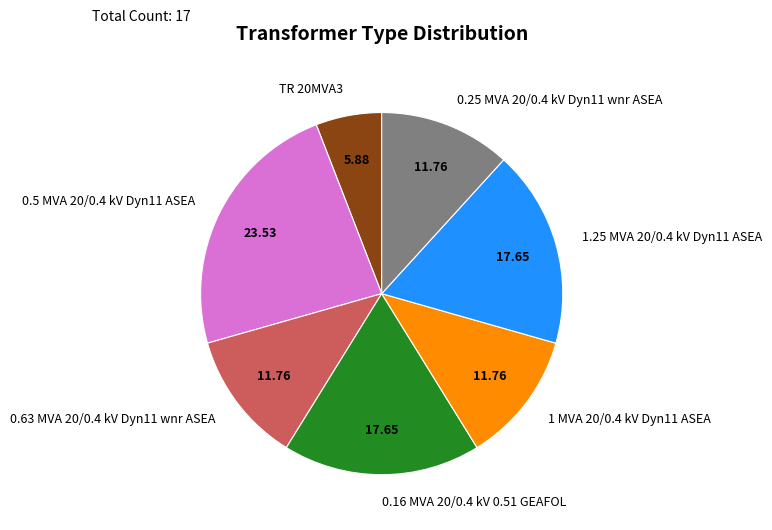

Does 0.5 MVA 20/0.4 kV Dyn11 ASEA account for over 50% of the chart?

No